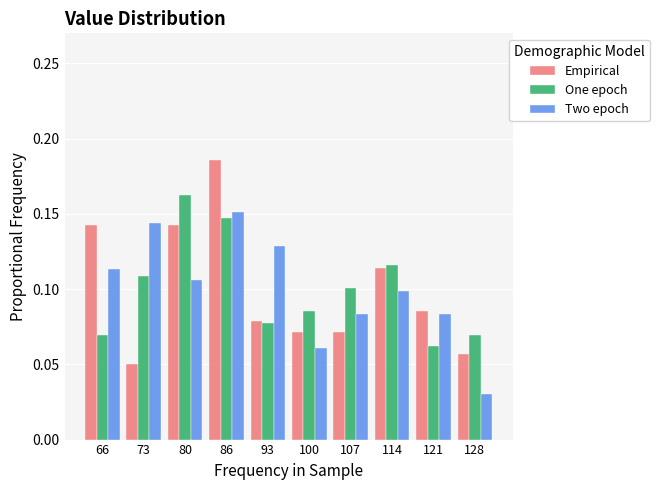

Reading left to right, list every range on the x-axis with the height of the bar of each series over it. Neither the bar edges nor the heights are printed on the chart, so give them approximately, as read against the axes.

63 to 69: Empirical=0.145	One epoch=0.070	Two epoch=0.115
69 to 76: Empirical=0.050	One epoch=0.110	Two epoch=0.145
76 to 83: Empirical=0.145	One epoch=0.165	Two epoch=0.105
83 to 90: Empirical=0.185	One epoch=0.145	Two epoch=0.150
90 to 97: Empirical=0.080	One epoch=0.080	Two epoch=0.130
97 to 104: Empirical=0.070	One epoch=0.085	Two epoch=0.060
104 to 110: Empirical=0.070	One epoch=0.100	Two epoch=0.085
110 to 117: Empirical=0.115	One epoch=0.115	Two epoch=0.100
117 to 124: Empirical=0.085	One epoch=0.060	Two epoch=0.085
124 to 131: Empirical=0.055	One epoch=0.070	Two epoch=0.030